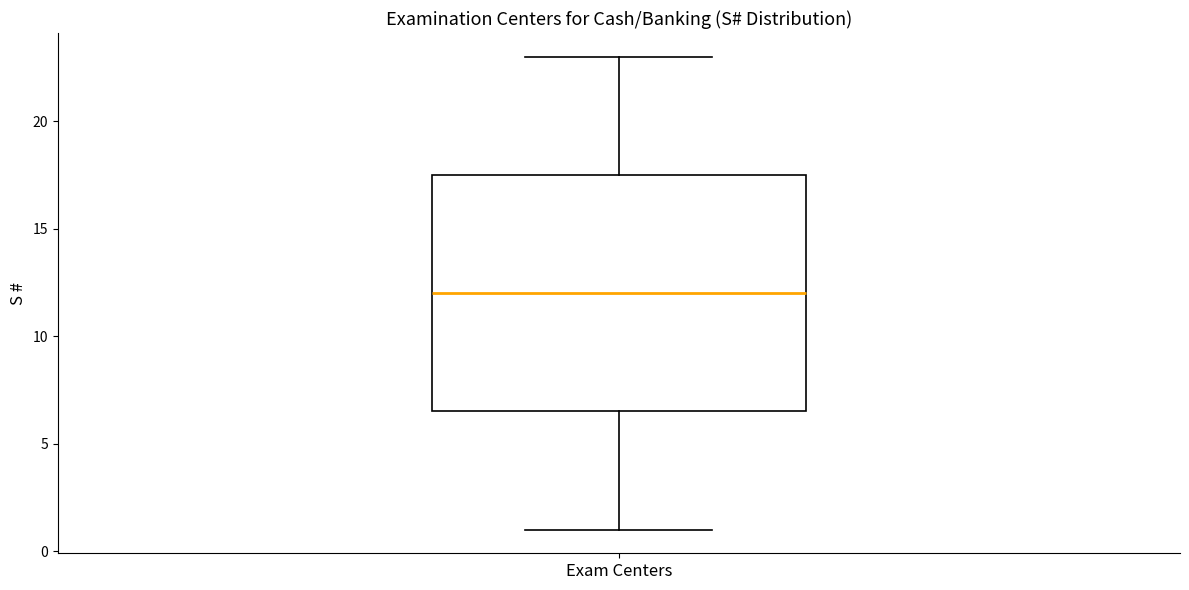

Where does the upper whisker of the box for Exam Centers end on the y-axis? The values are not printed on the chart, so give them approximately, as read against the axis.

23.0